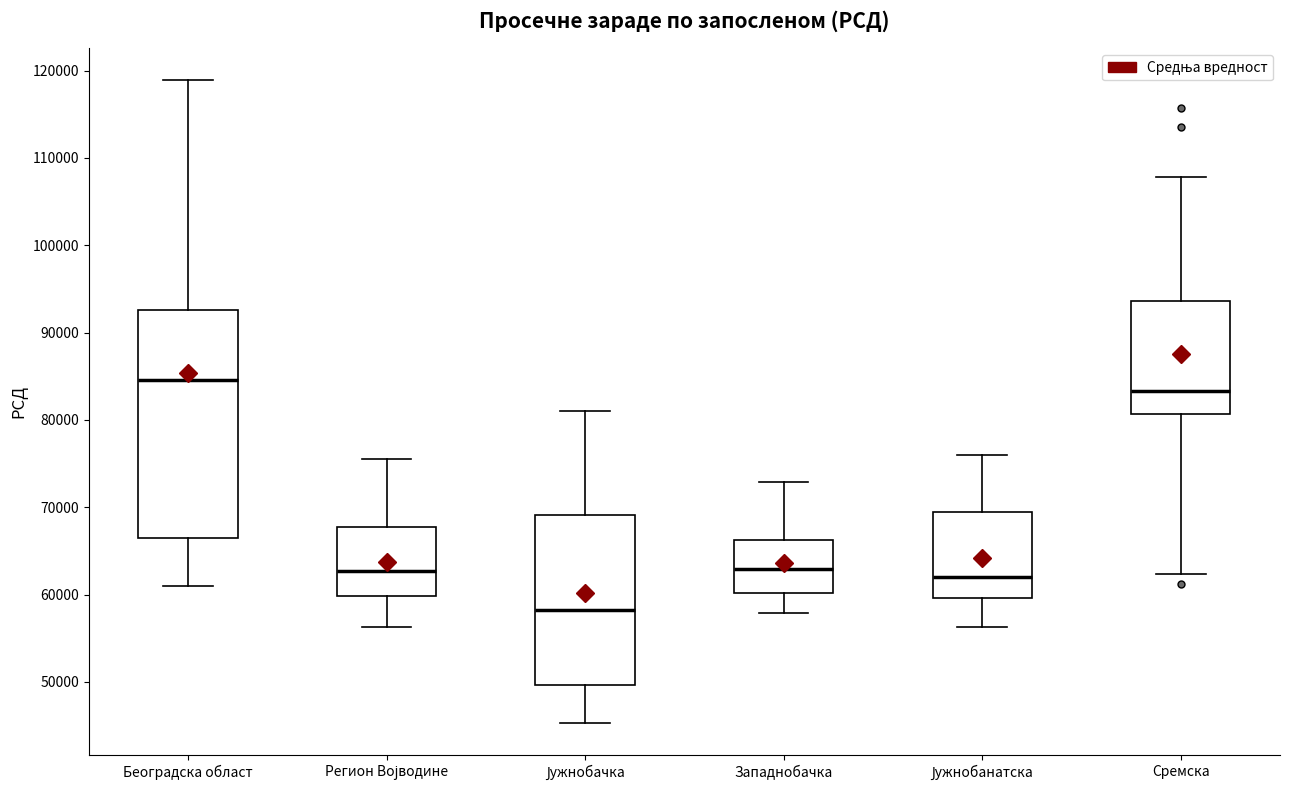

Reading left to right, read every box against the y-axis: the position of its median line, the range the box covers, and the ends of its whiskers. The values are not printed on the chart, so give them approximately, as read against the axis.

Београдска област: median 85000, box 66000 to 93000, whiskers 61000 to 119000
Регион Војводине: median 63000, box 60000 to 68000, whiskers 56000 to 76000
Јужнобачка: median 58000, box 50000 to 69000, whiskers 45000 to 81000
Западнобачка: median 63000, box 60000 to 66000, whiskers 58000 to 73000
Јужнобанатска: median 62000, box 60000 to 69000, whiskers 56000 to 76000
Сремска: median 83000, box 81000 to 94000, whiskers 62000 to 108000